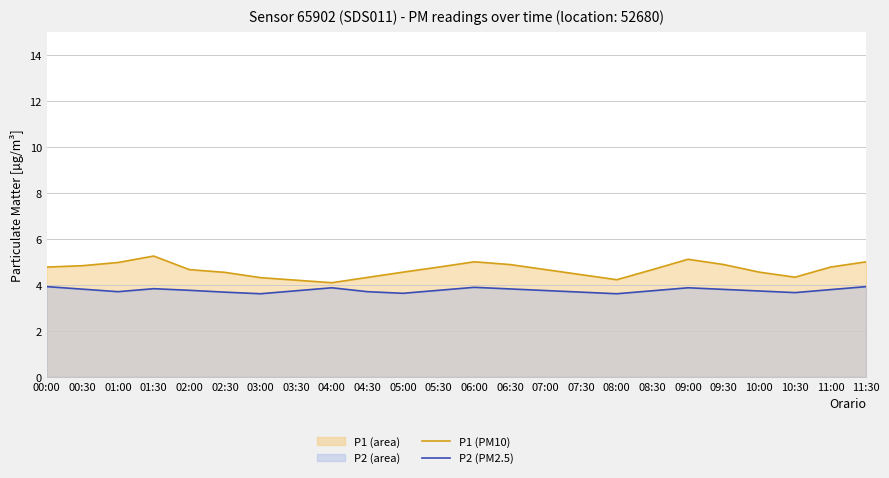

What is the average value of the P2 (PM2.5) series?

3.8